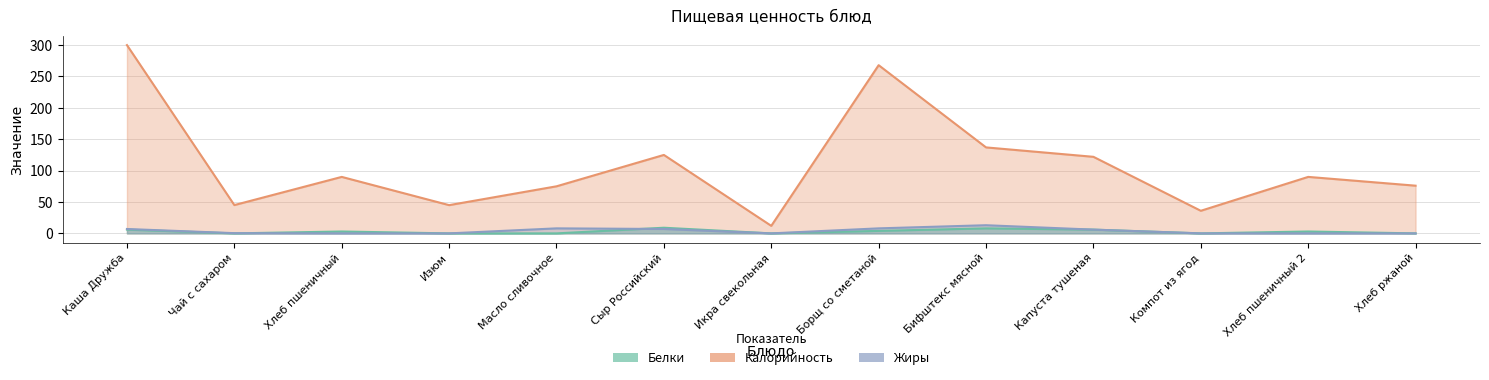

What is the label of the 11th point from the right?

Хлеб пшеничный